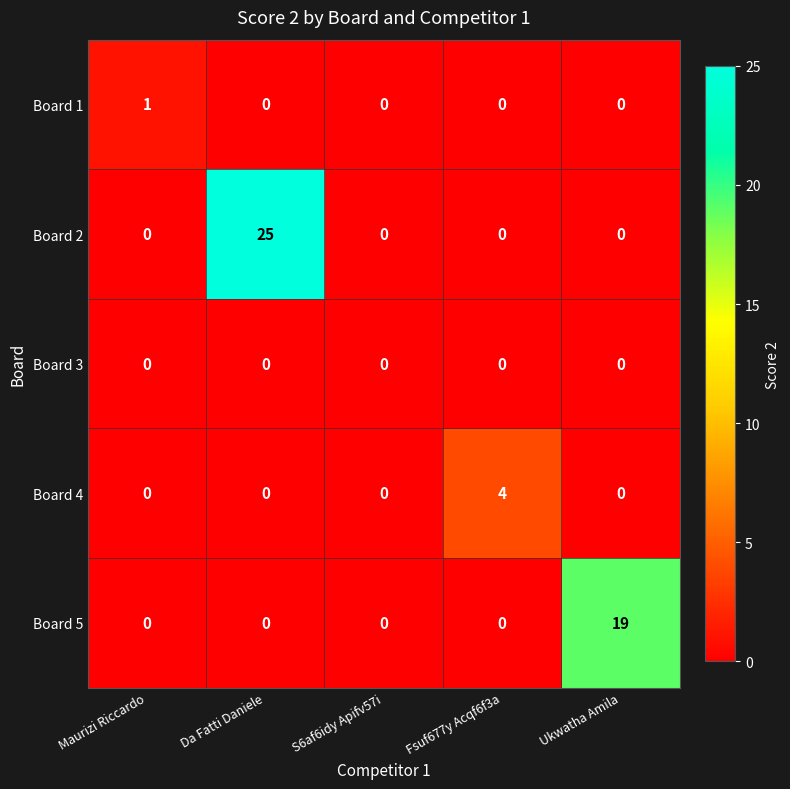

Is it true that Board 3 equals 0 at Da Fatti Daniele?

True